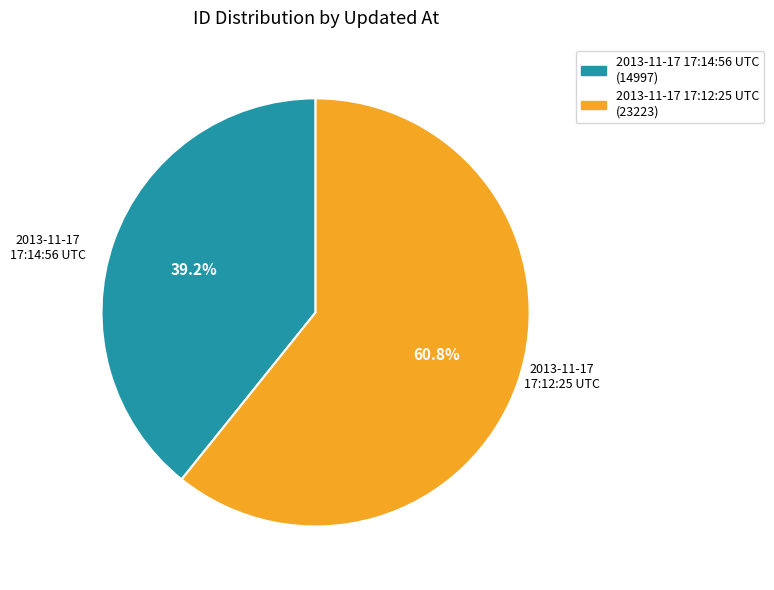

Which category has the smallest portion of the pie?

2013-11-17 17:14:56 UTC